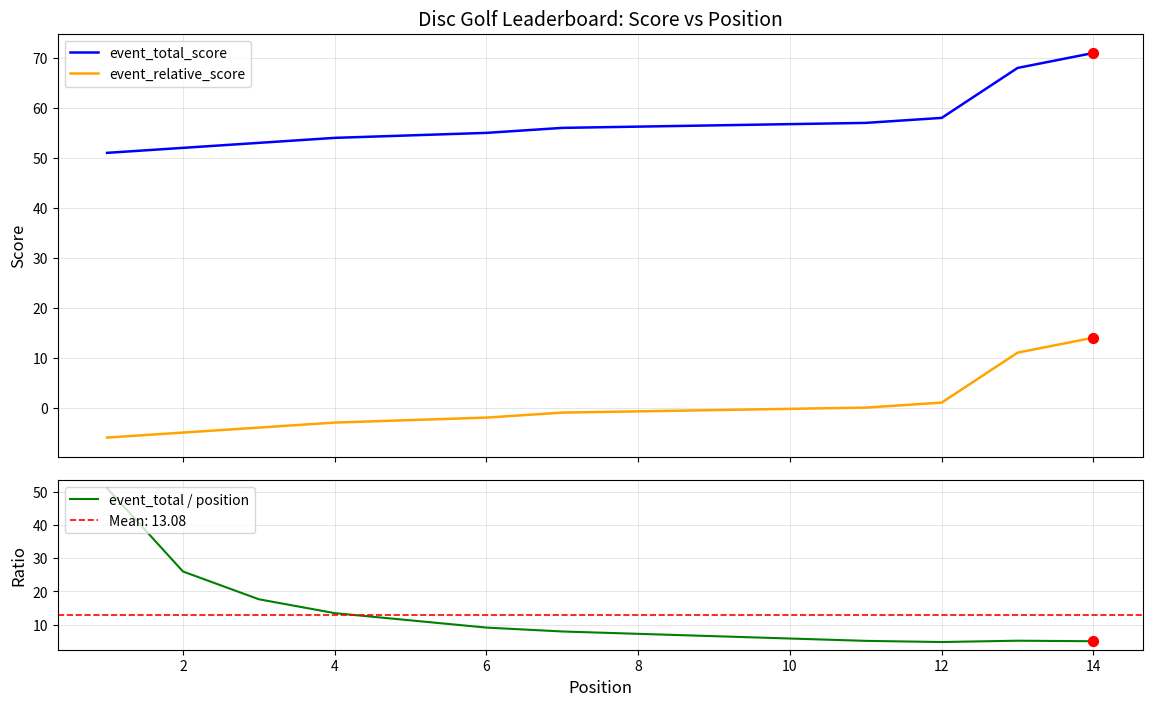

Which series reaches the minimum Y coordinate?

event_relative_score